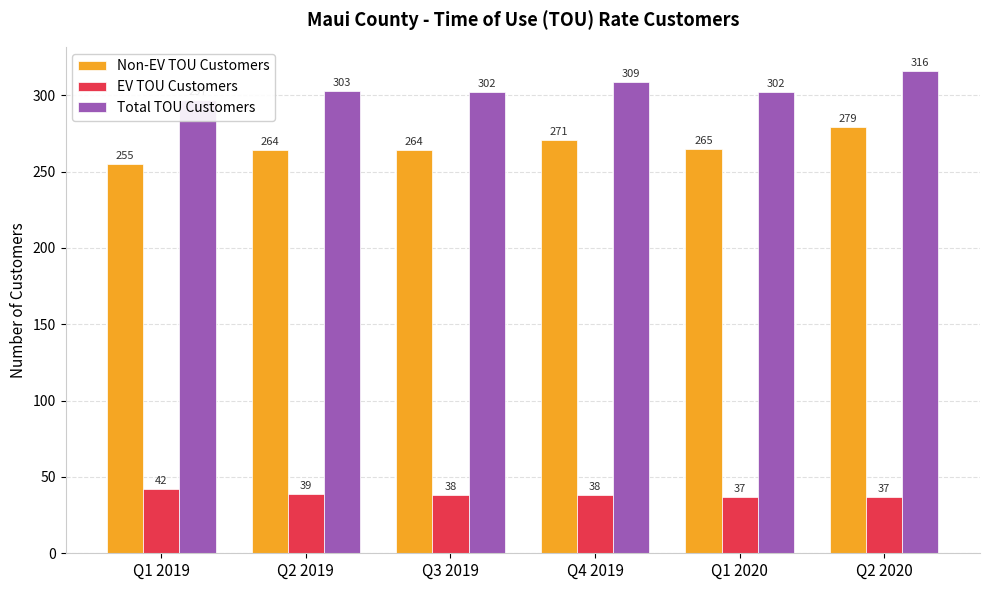

At which category is the sum across all series the highest?

Q2 2020